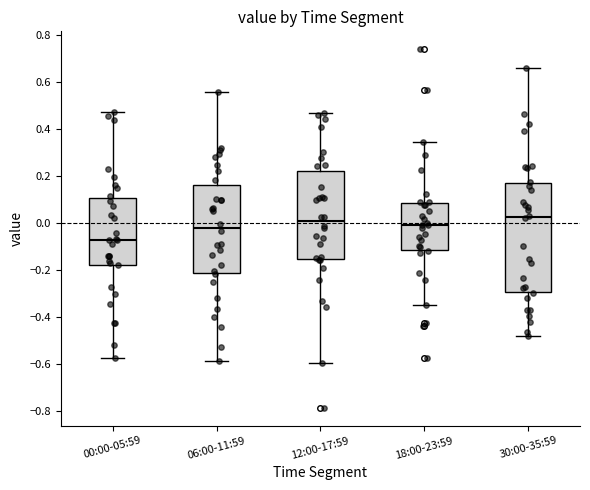

Reading left to right, read every box against the y-axis: the position of its median line, the range the box covers, and the ends of its whiskers. The values are not printed on the chart, so give them approximately, as read against the axis.

00:00-05:59: median -0.08, box -0.18 to 0.10, whiskers -0.58 to 0.48
06:00-11:59: median -0.02, box -0.22 to 0.16, whiskers -0.58 to 0.56
12:00-17:59: median 0.00, box -0.16 to 0.22, whiskers -0.60 to 0.46
18:00-23:59: median 0.00, box -0.12 to 0.08, whiskers -0.36 to 0.34
30:00-35:59: median 0.02, box -0.30 to 0.18, whiskers -0.48 to 0.66